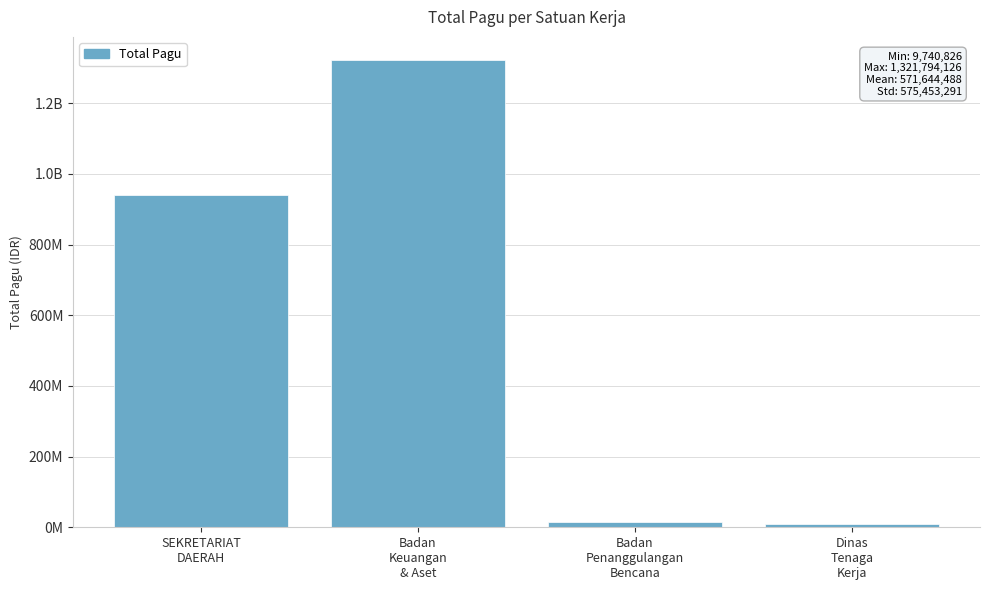

Between Badan
Keuangan
& Aset and SEKRETARIAT
DAERAH, which is larger?

Badan
Keuangan
& Aset